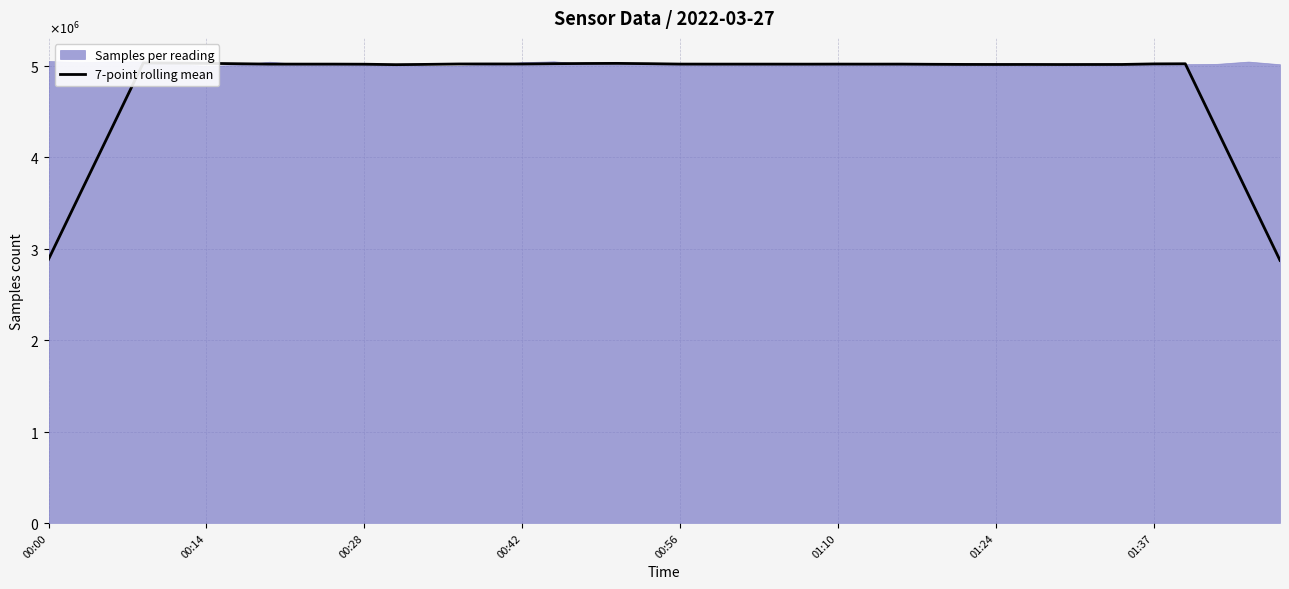

What is the label of the 29th point from the left?

28